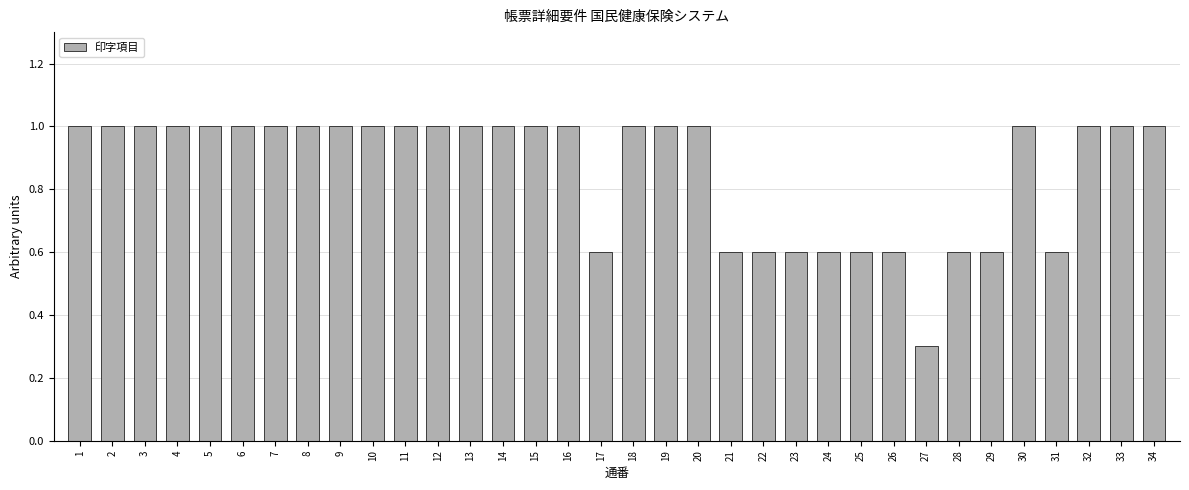

Which label corresponds to the smallest value in the chart?

27